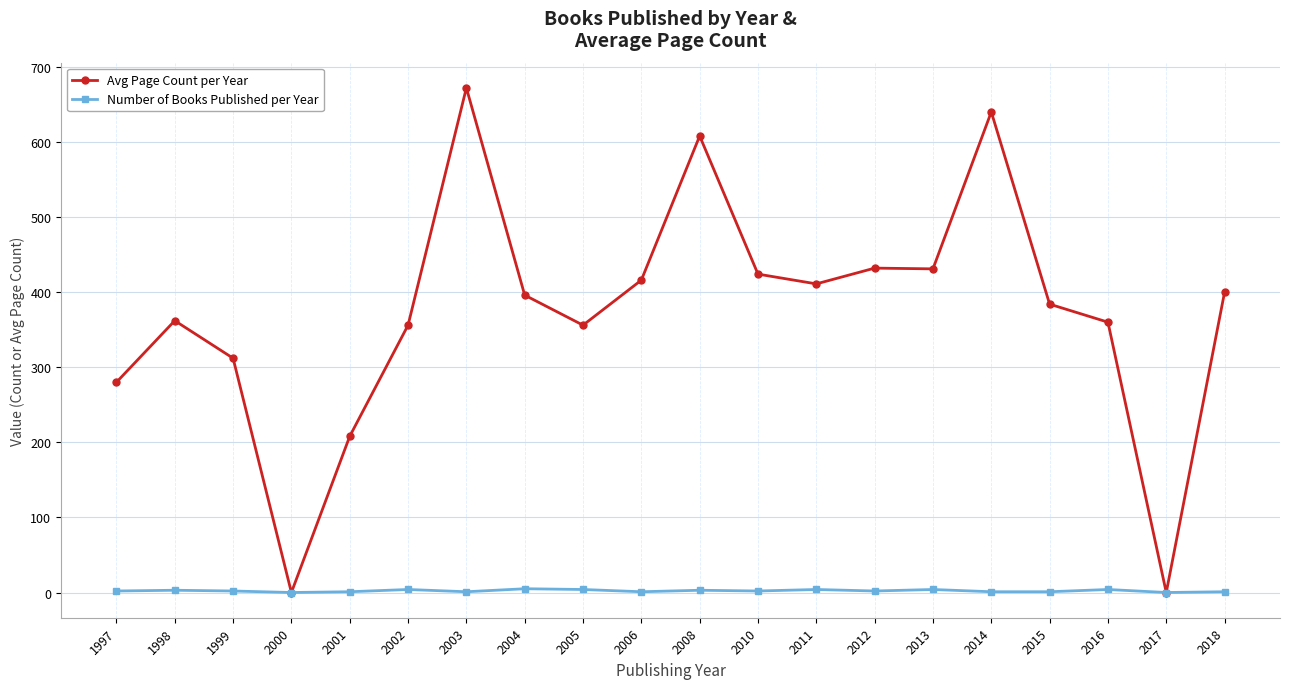

Which series has the largest range (max minus min)?

Avg Page Count per Year